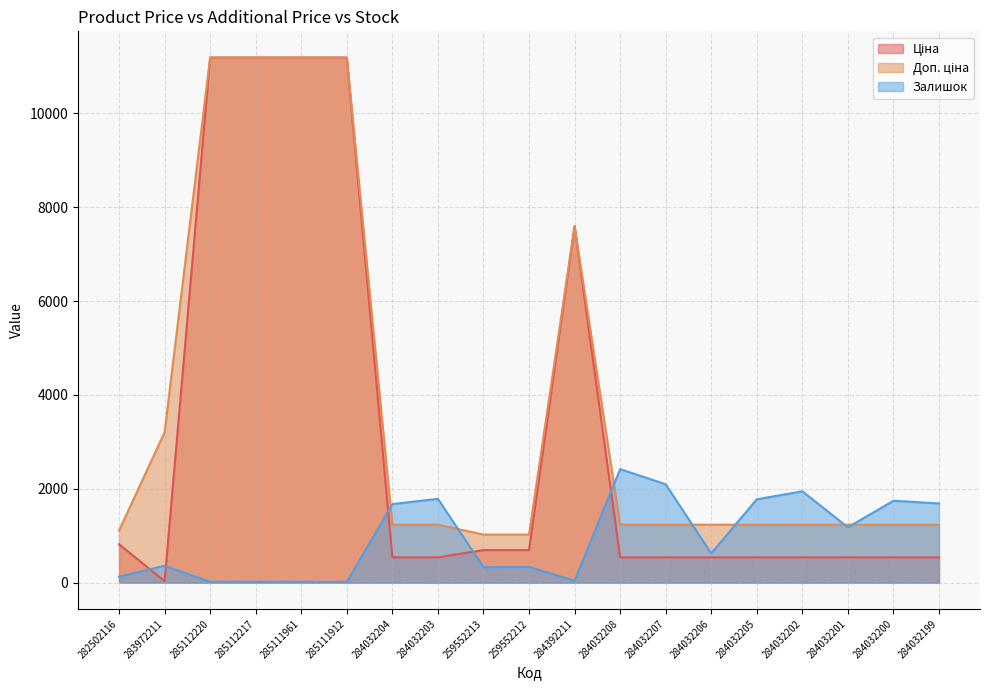

Reading right to left, list all the values displayed in this chart.

Ціна: 539.0	539.0	539.0	539.0	539.0	539.0	539.0	539.0	7596.5	693.7	693.7	539.0	539.0	11188.2	11188.2	11188.2	11188.2	32.0	818.5
Доп. ціна: 1235.4	1235.4	1235.4	1235.4	1235.4	1235.4	1235.4	1235.4	7596.5	1024.6	1024.6	1235.4	1235.4	11188.2	11188.2	11188.2	11188.2	3205.0	1109.2
Залишок: 1688.0	1745.0	1180.0	1946.0	1776.0	624.0	2096.0	2419.0	43.0	334.0	331.0	1786.0	1674.0	15.0	17.0	17.0	17.0	360.0	125.0